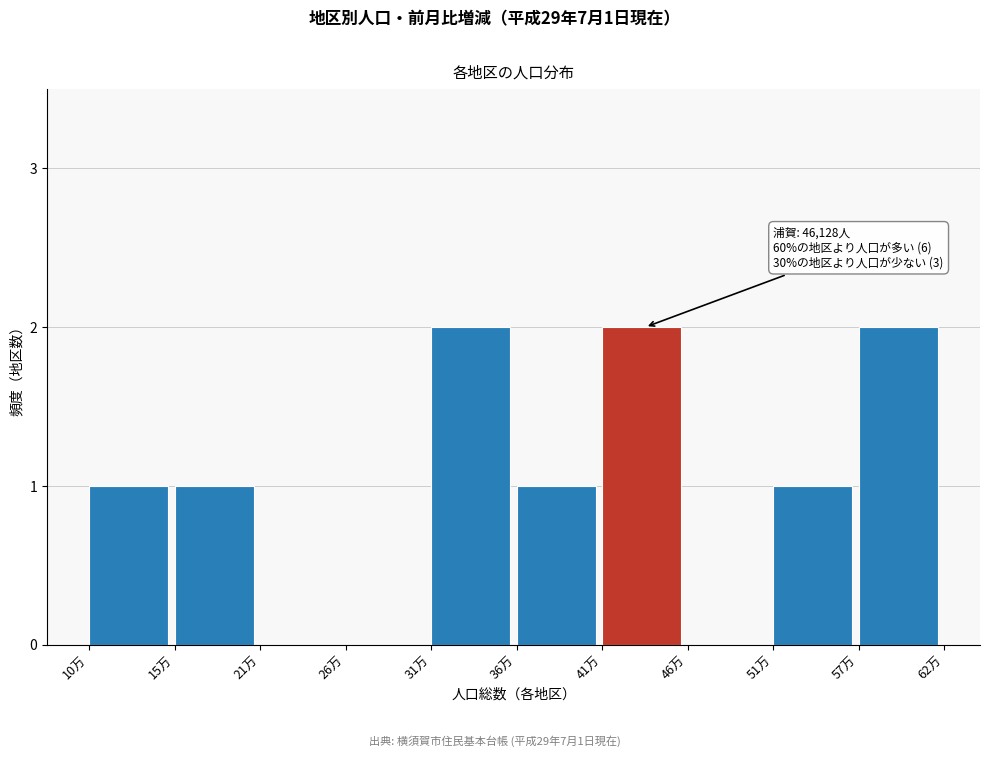

Reading left to right, extract all data points from this chart.

10万=1	15万=1	21万=0	26万=0	31万=2	36万=1	41万=2	46万=0	51万=1	57万=2